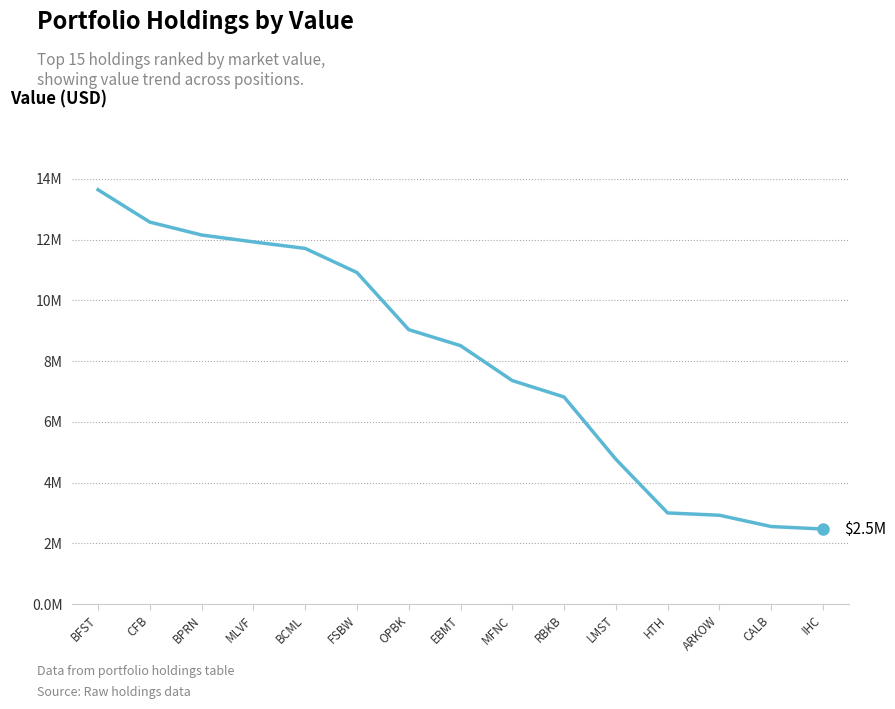

Where does the data first go above 8?

BFST